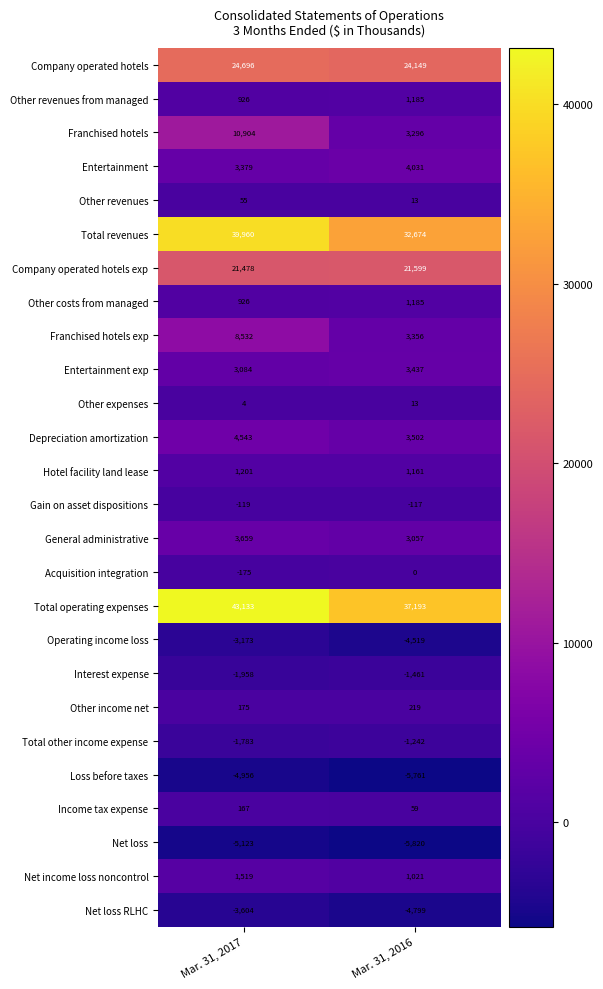

Which series has the largest total across all categories?

Total operating expenses